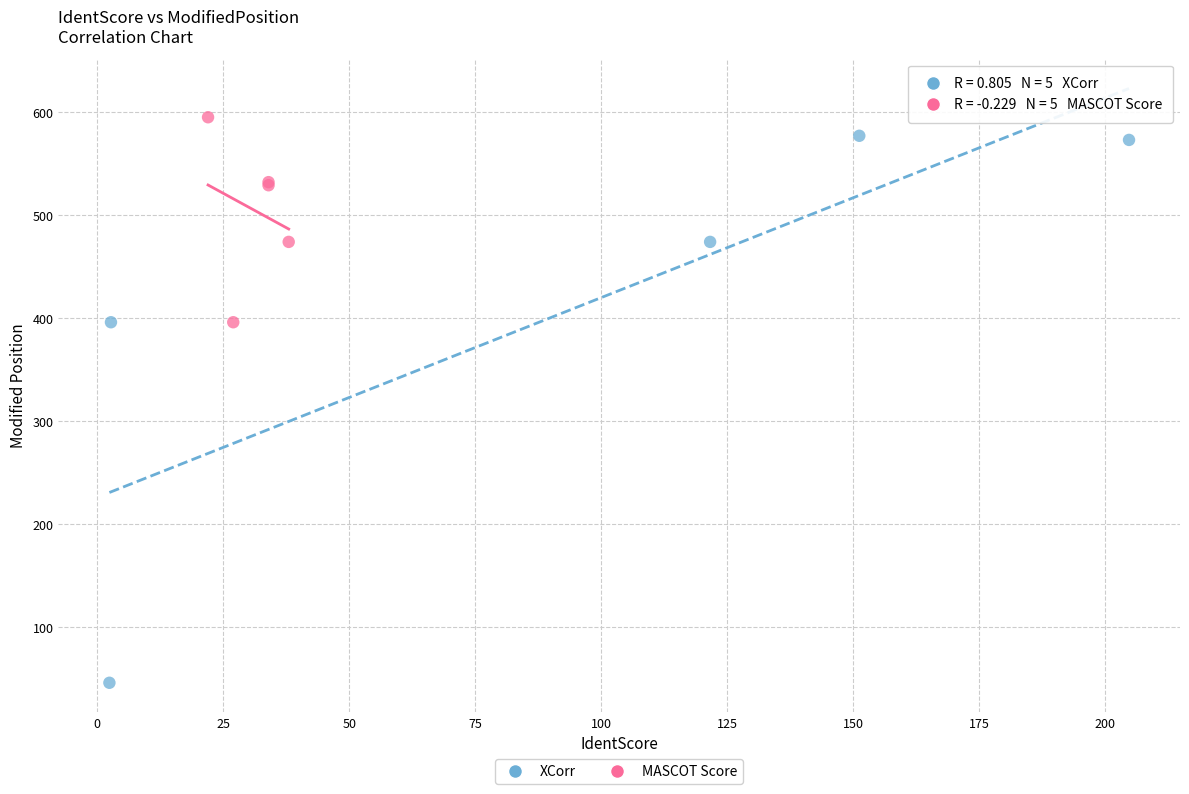

Which series has the largest Y range (max minus min)?

XCorr